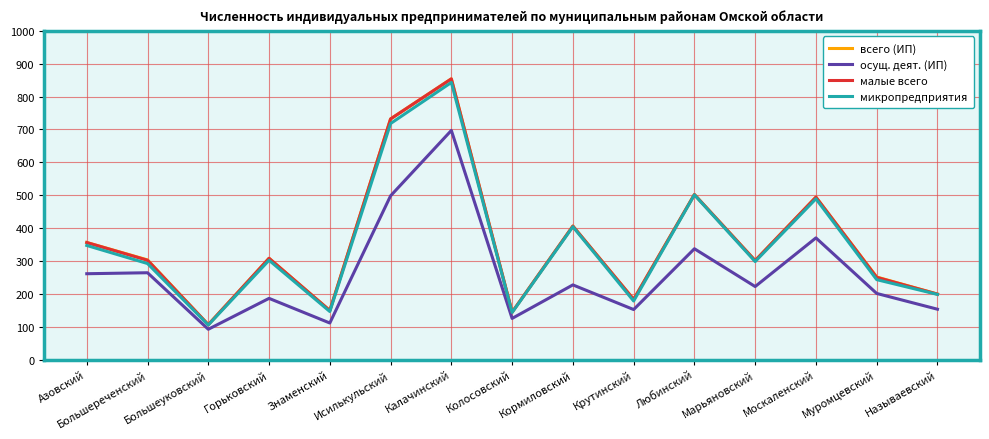

What is the difference between the highest and lowest values at Марьяновский?

79